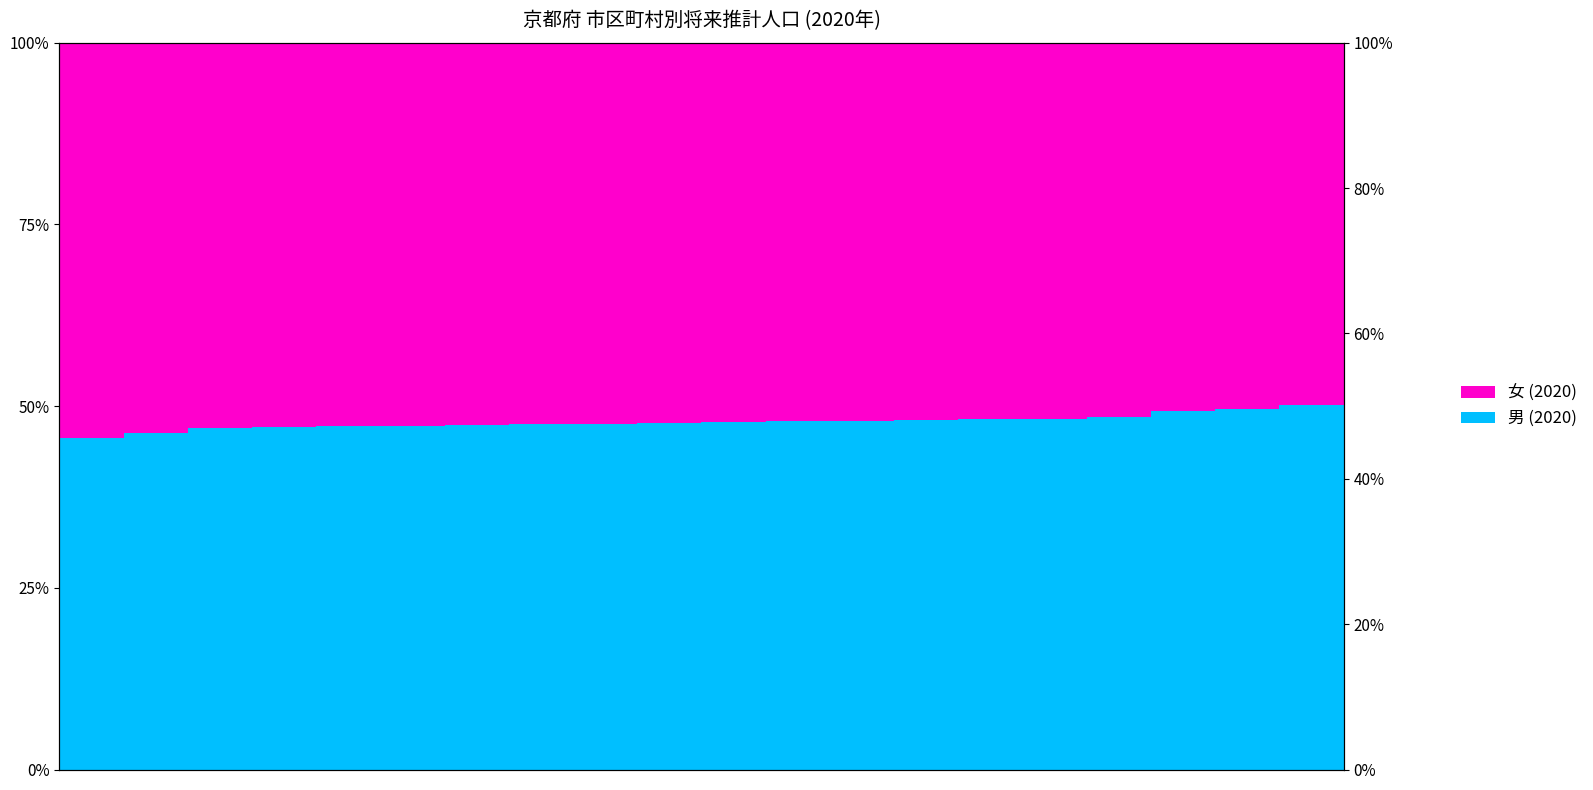

What is the sum of all 女 (2020) values?

10.4